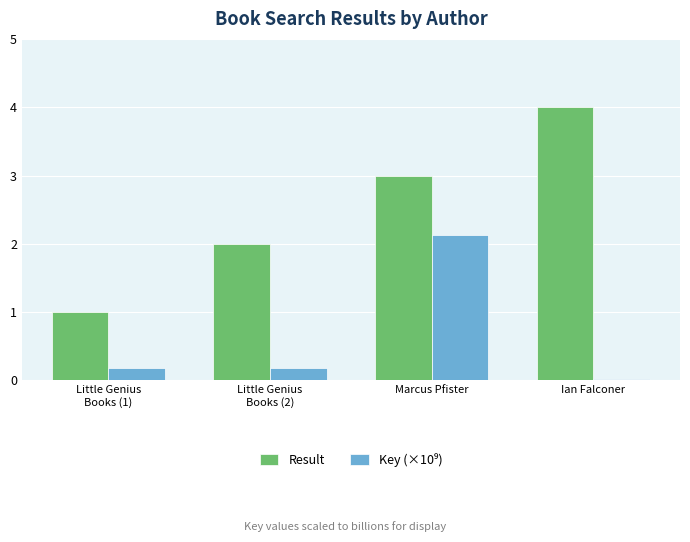

What is the sum of all Result values?

10.0